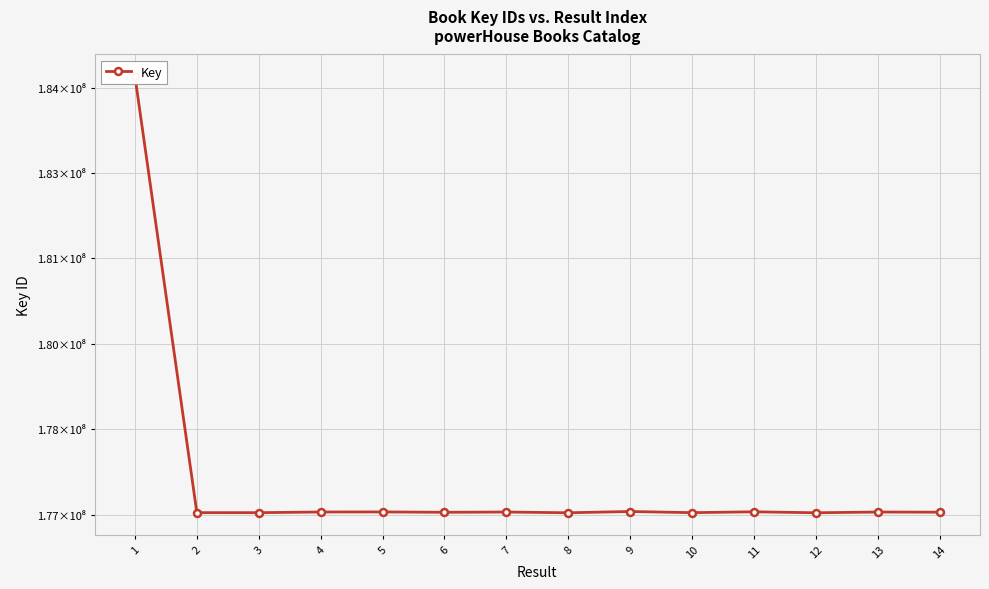

Where is the first local maximum?

5